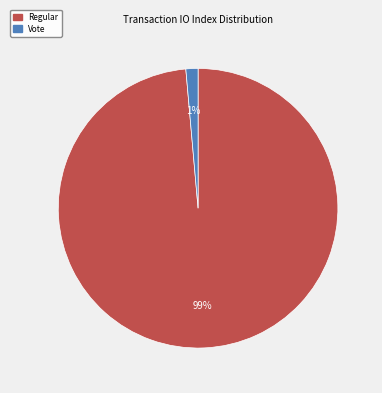

Is there any slice that represents more than half of the pie?

Yes